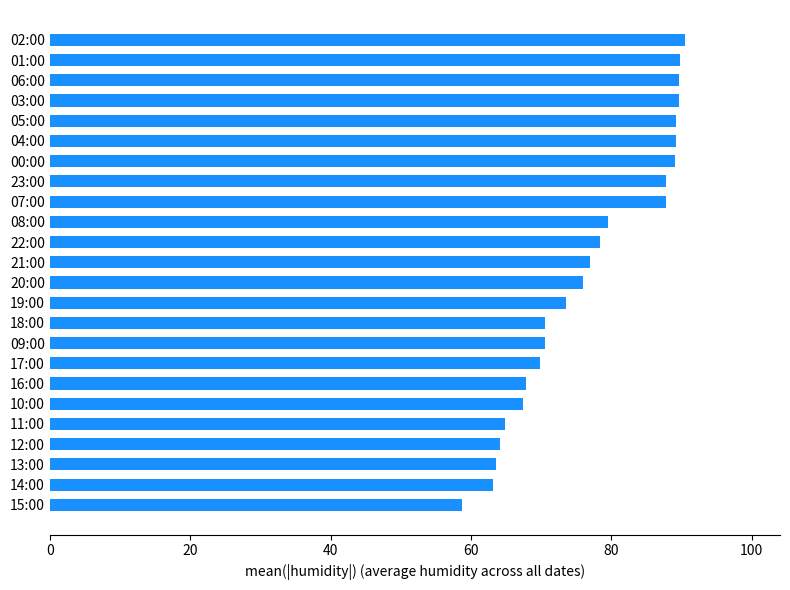

At which category does the chart reach its minimum across all series?

15:00